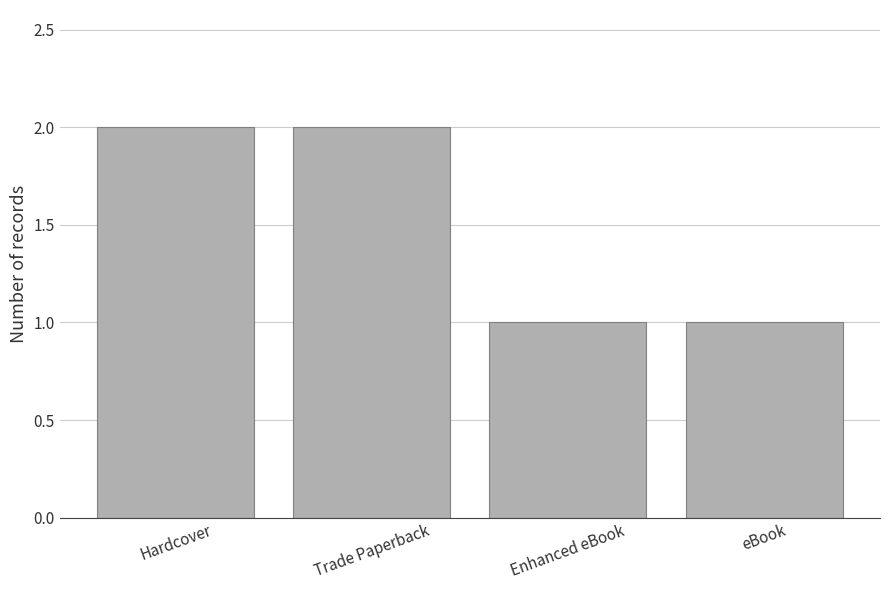

Reading right to left, list all the values displayed in this chart.

eBook=1	Enhanced eBook=1	Trade Paperback=2	Hardcover=2